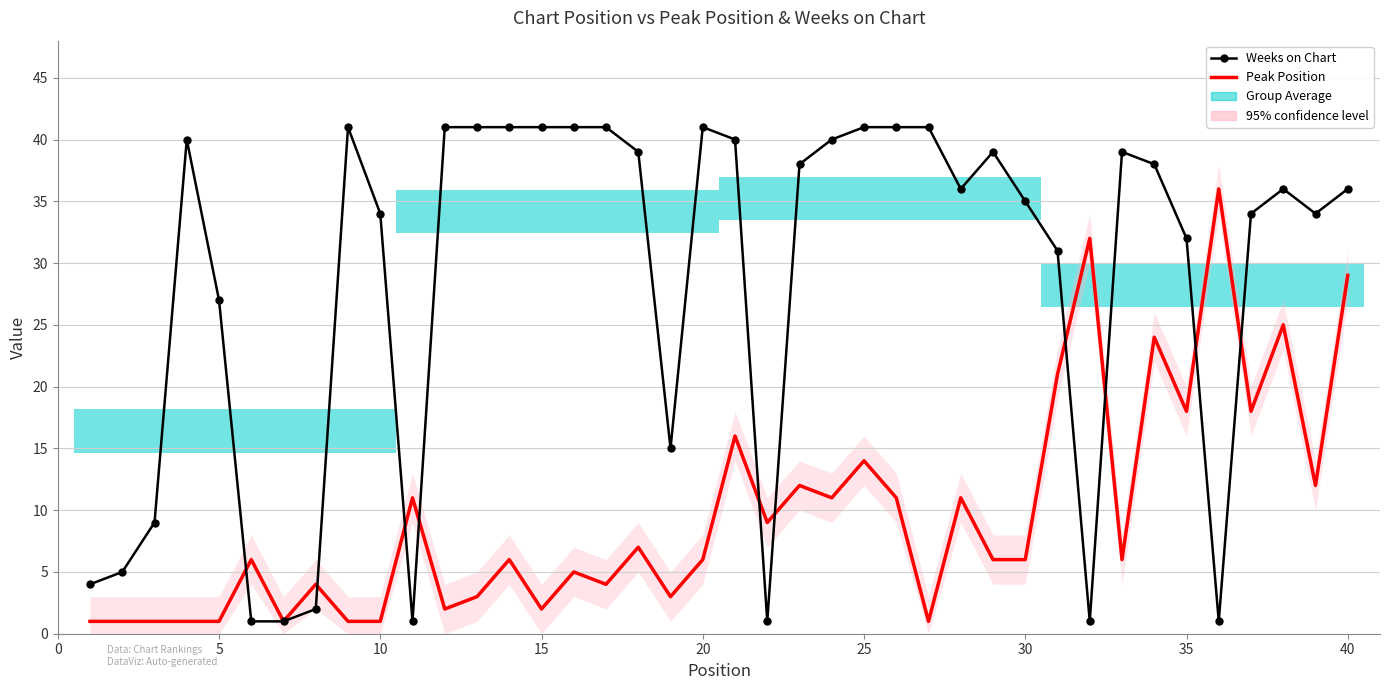

The value of Peak Position at 21 is 16. True or false?

False